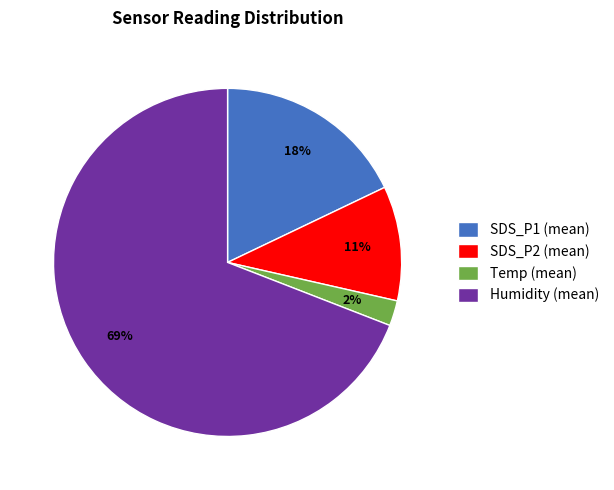

What percentage is the SDS_P2 (mean) slice, to the nearest percent?

11%